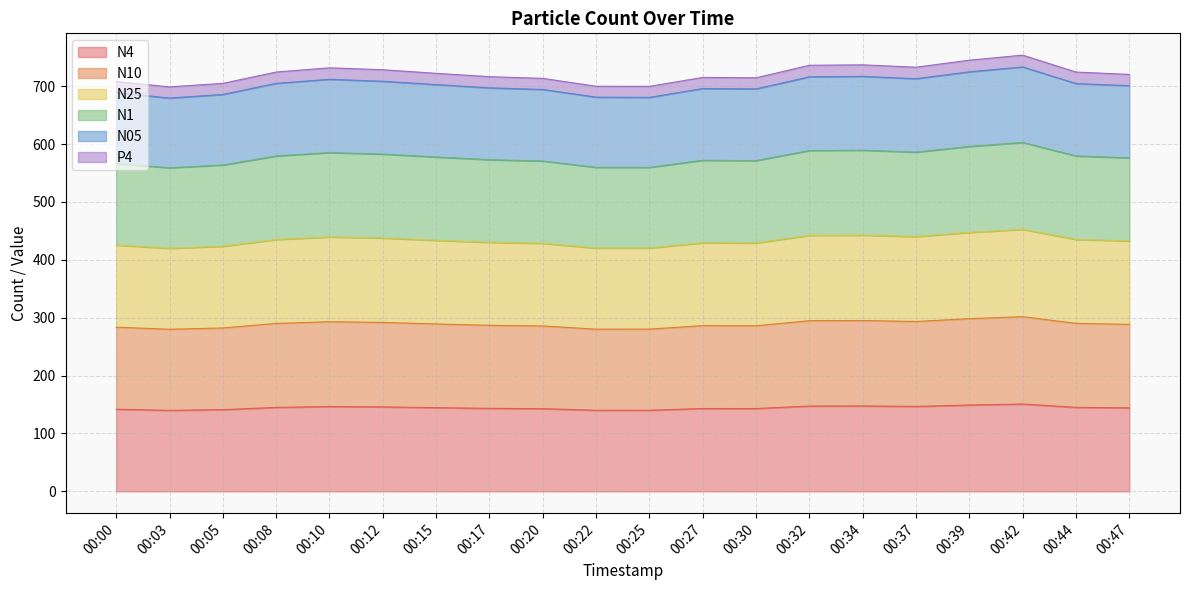

What is the total value across all series at 00:47?

720.4